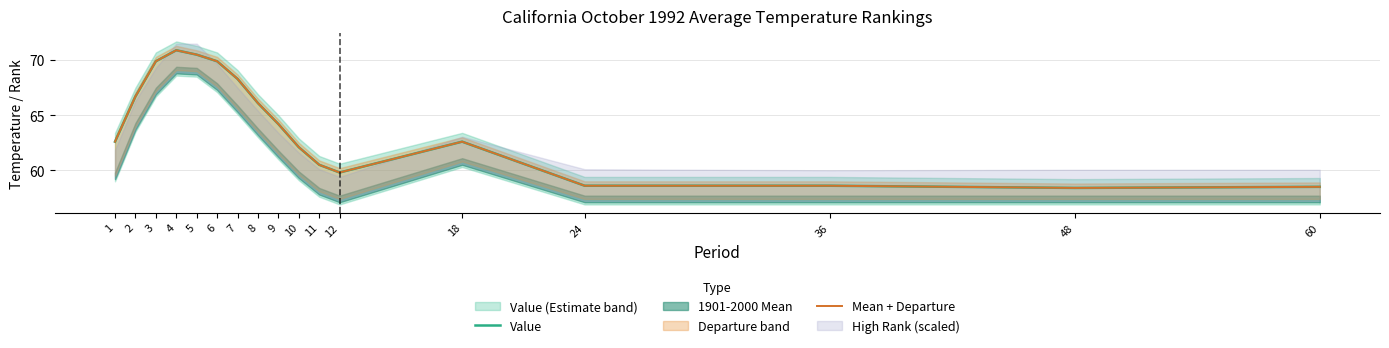

Does the chart display data point markers on the line(s)?

No